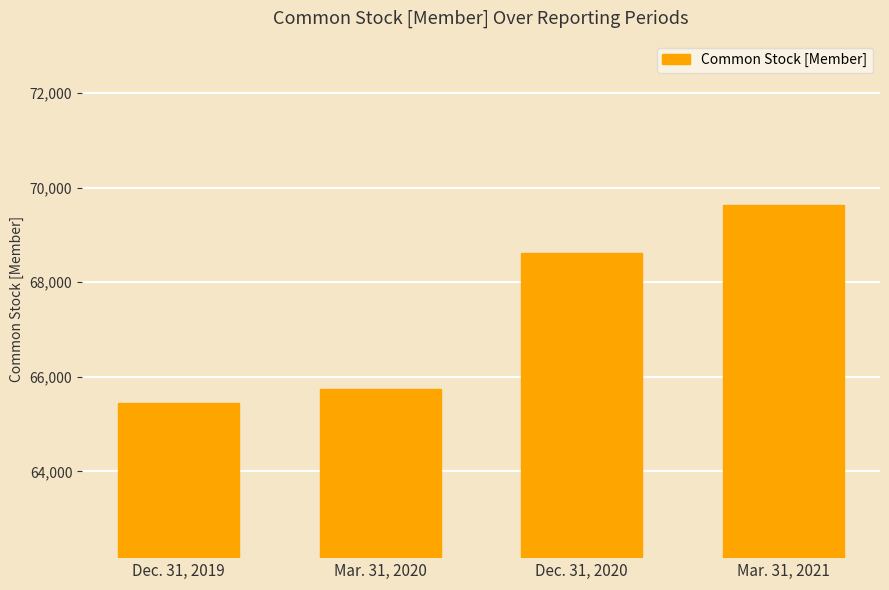

What position from the right is Mar. 31, 2021?

1